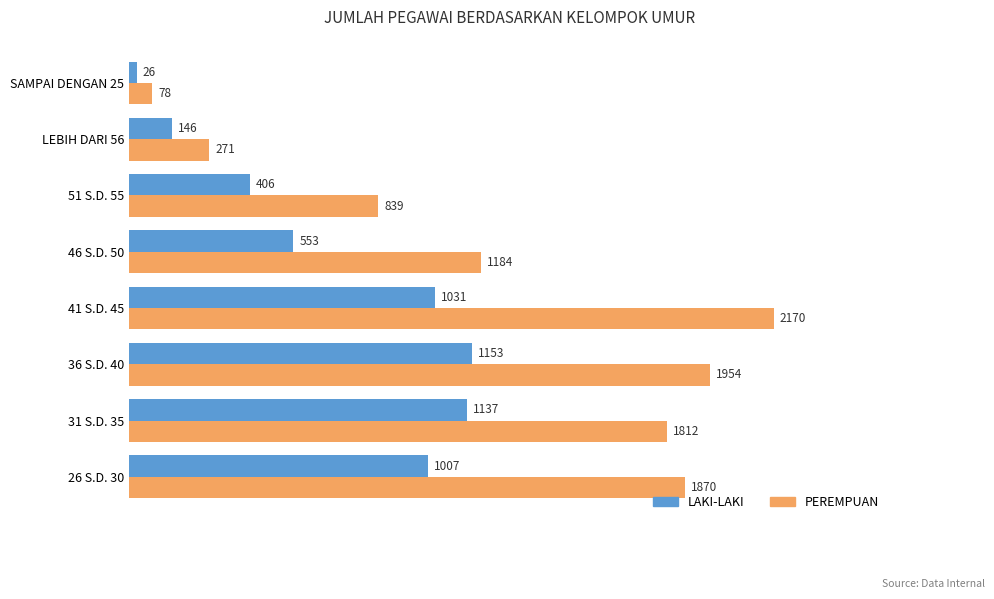

How many distinct data groups are displayed?

2